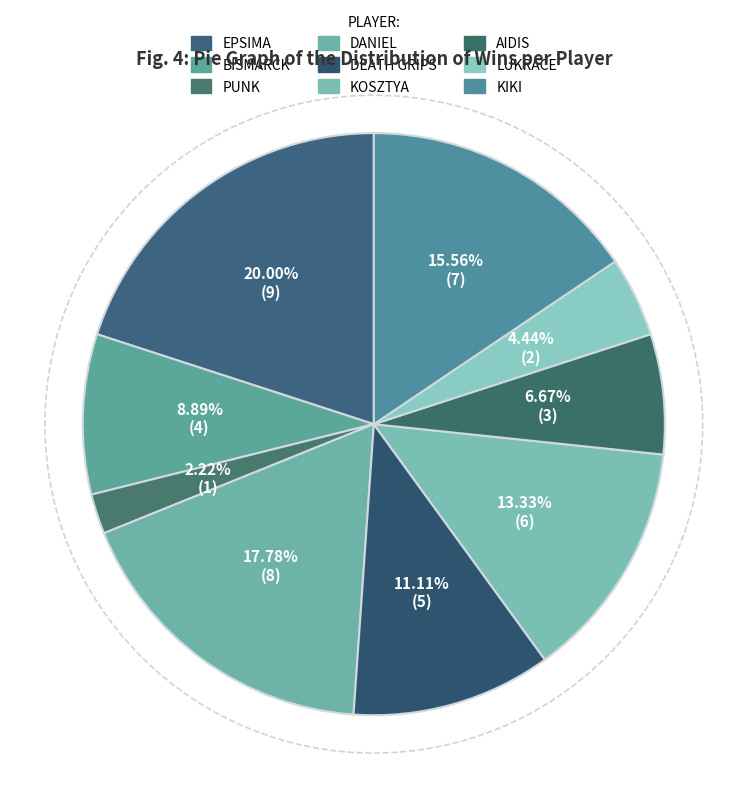

How many slices are in this pie chart?

9